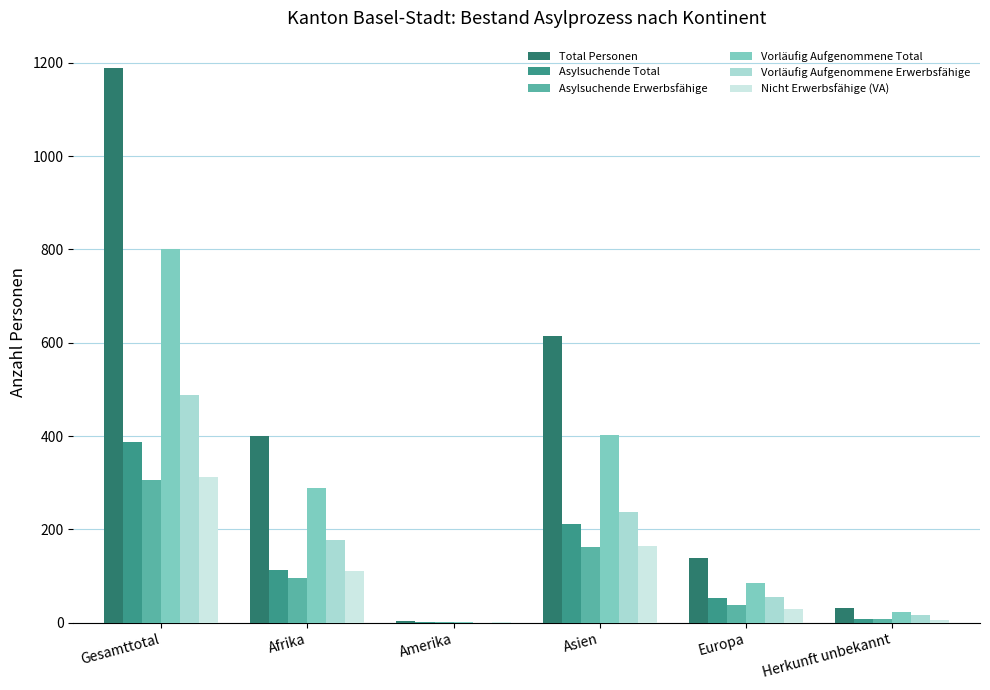

Where is Total Personen nearest to the value 595?

Asien